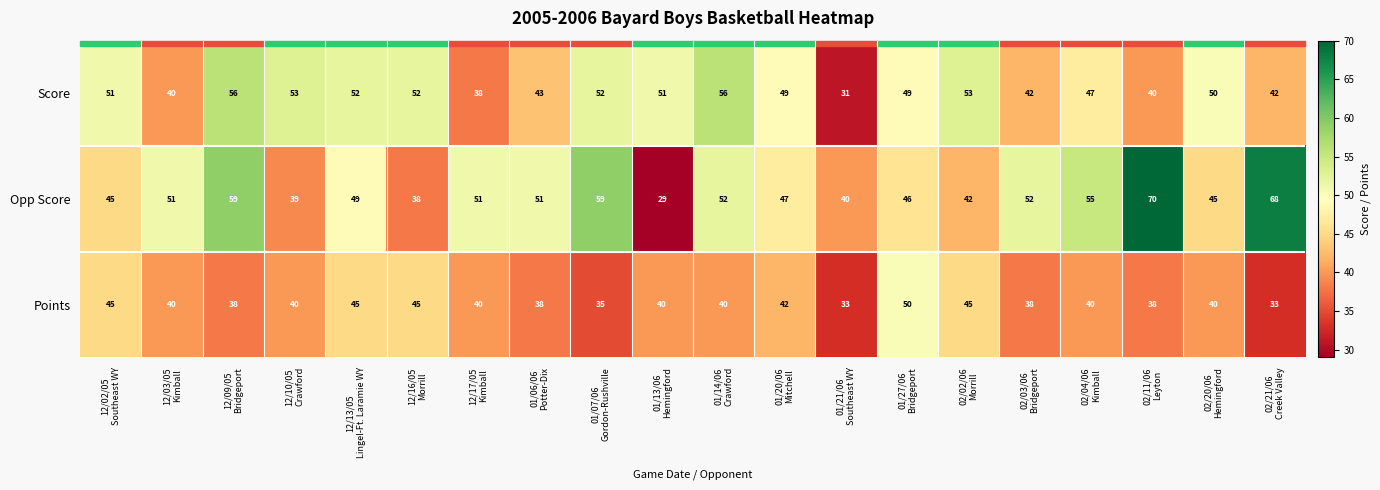

What is the greatest value displayed?

70